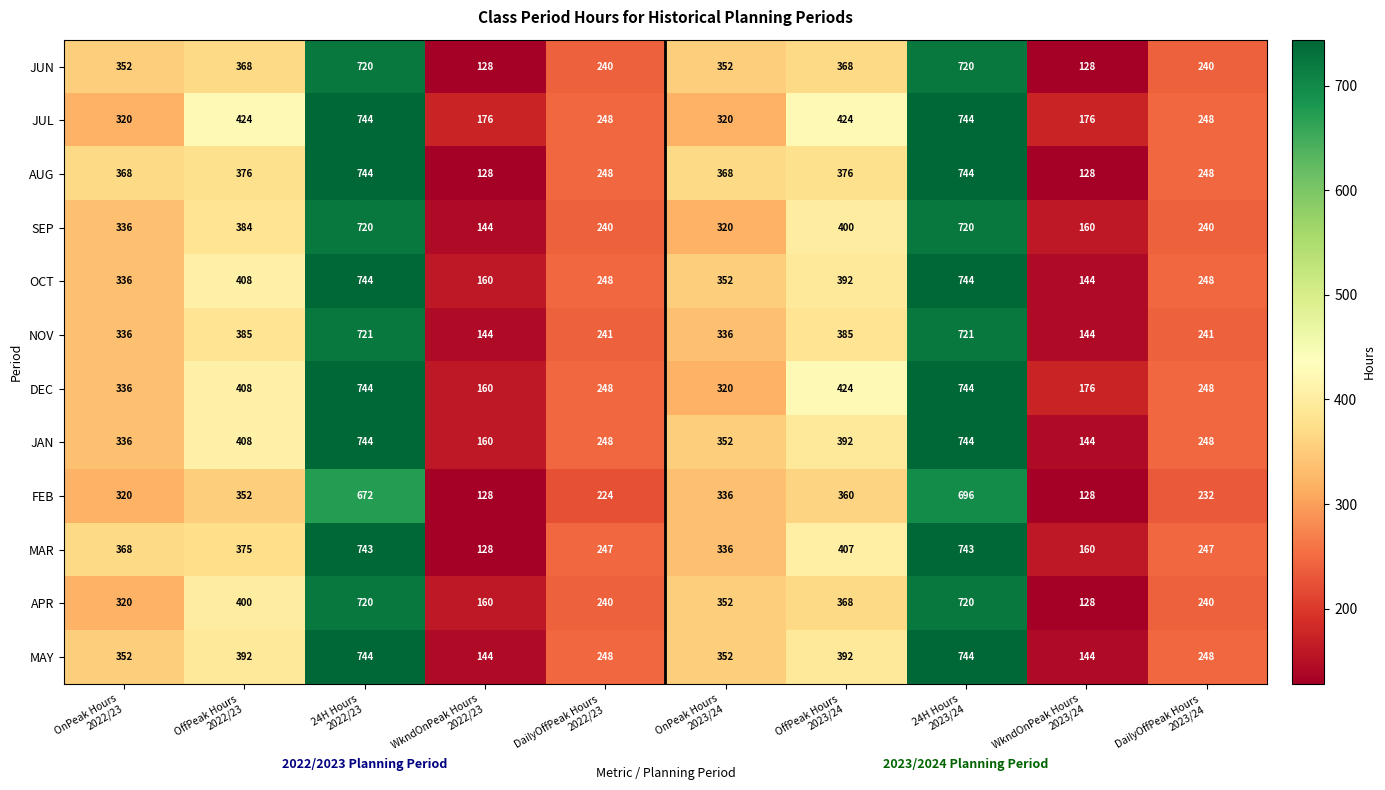

What is the difference between the second highest and second lowest values in the SEP series?

560